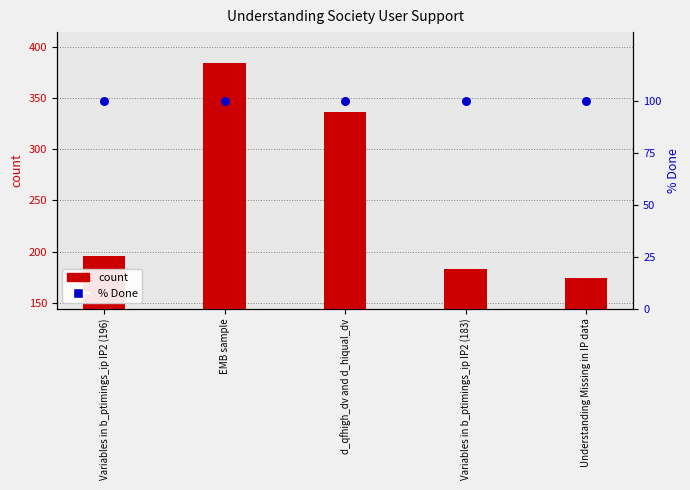

Which series contains the highest Y value?

count